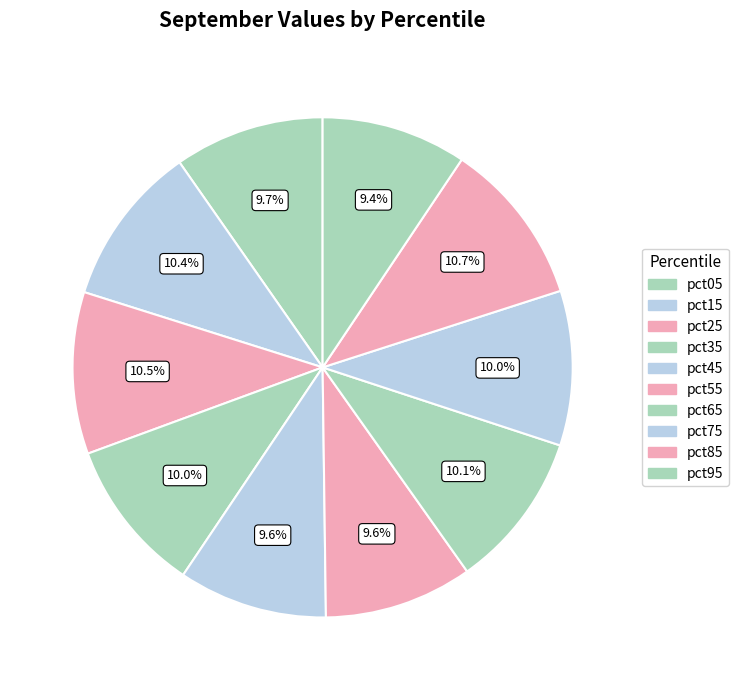

Count the number of slices in the pie.

10